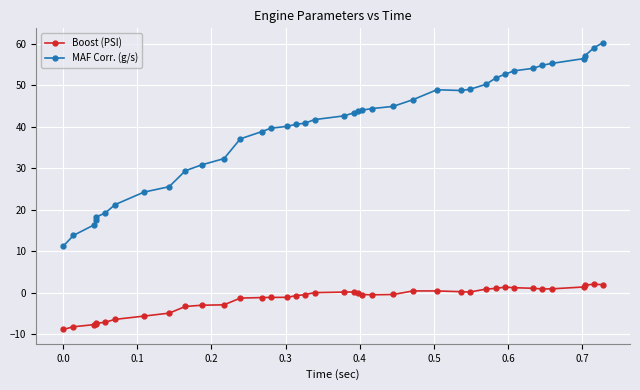

True or false: MAF Corr. (g/s) and Boost (PSI) intersect in this chart.

False